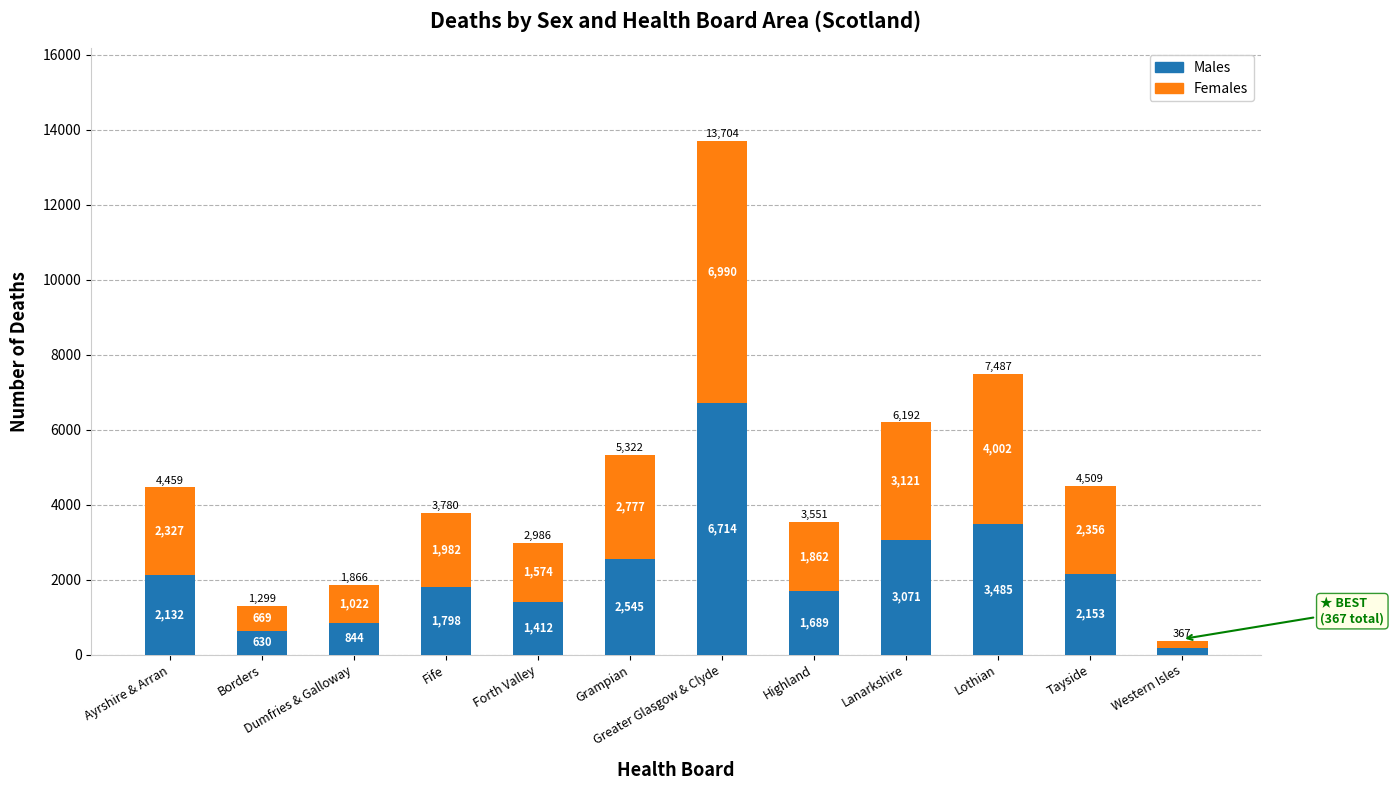

What is the total value across all series at Tayside?

4509